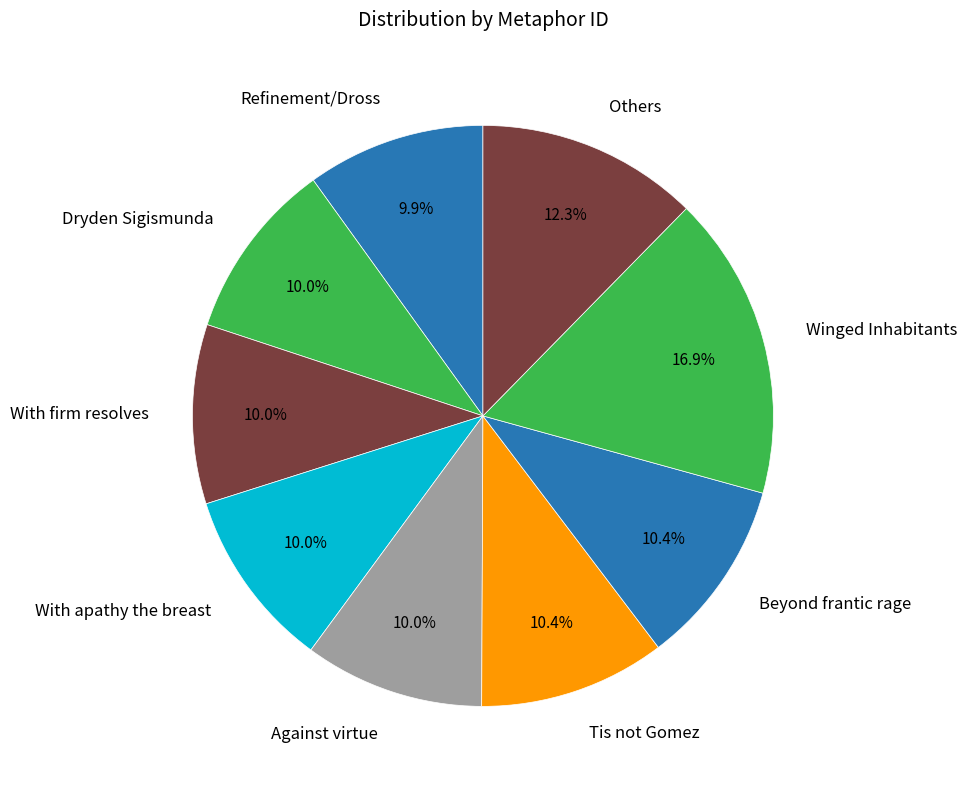

True or false: Against virtue accounts for 20% of the total.

False